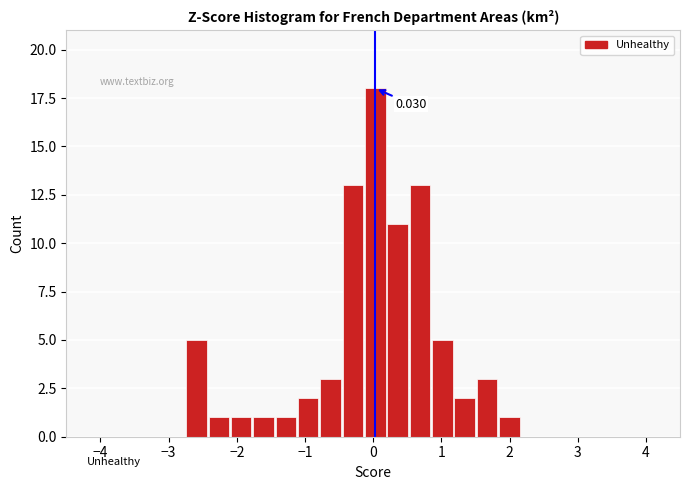

Around what value on the x-axis is the tallest bar? Give the approximate position of its centre, as read against the axis.

0.0